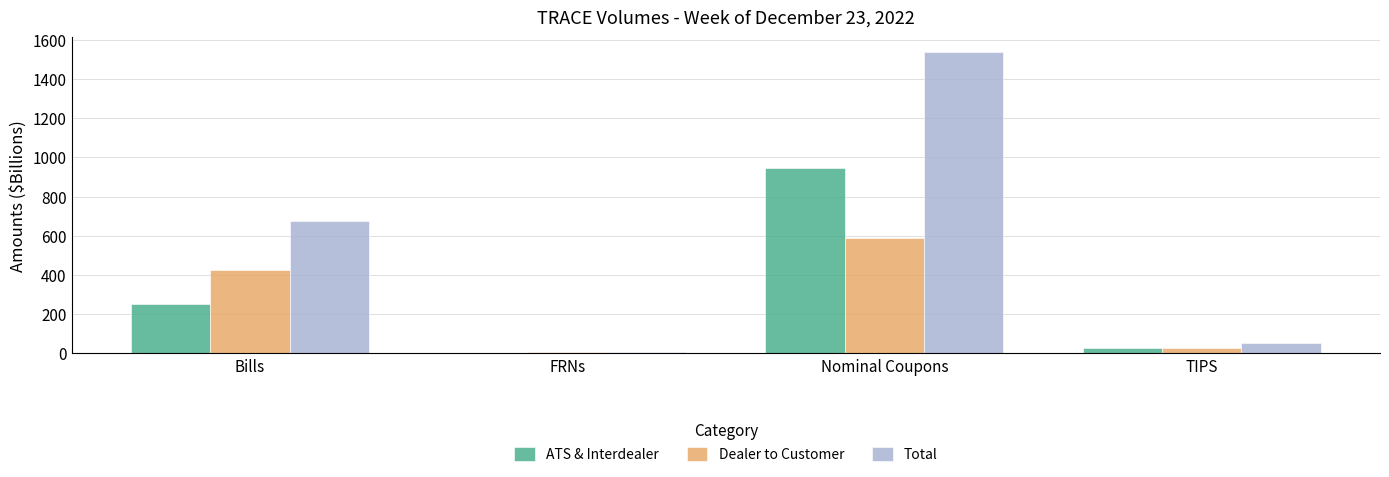

True or false: Total has a value of 880.5 at Bills.

False